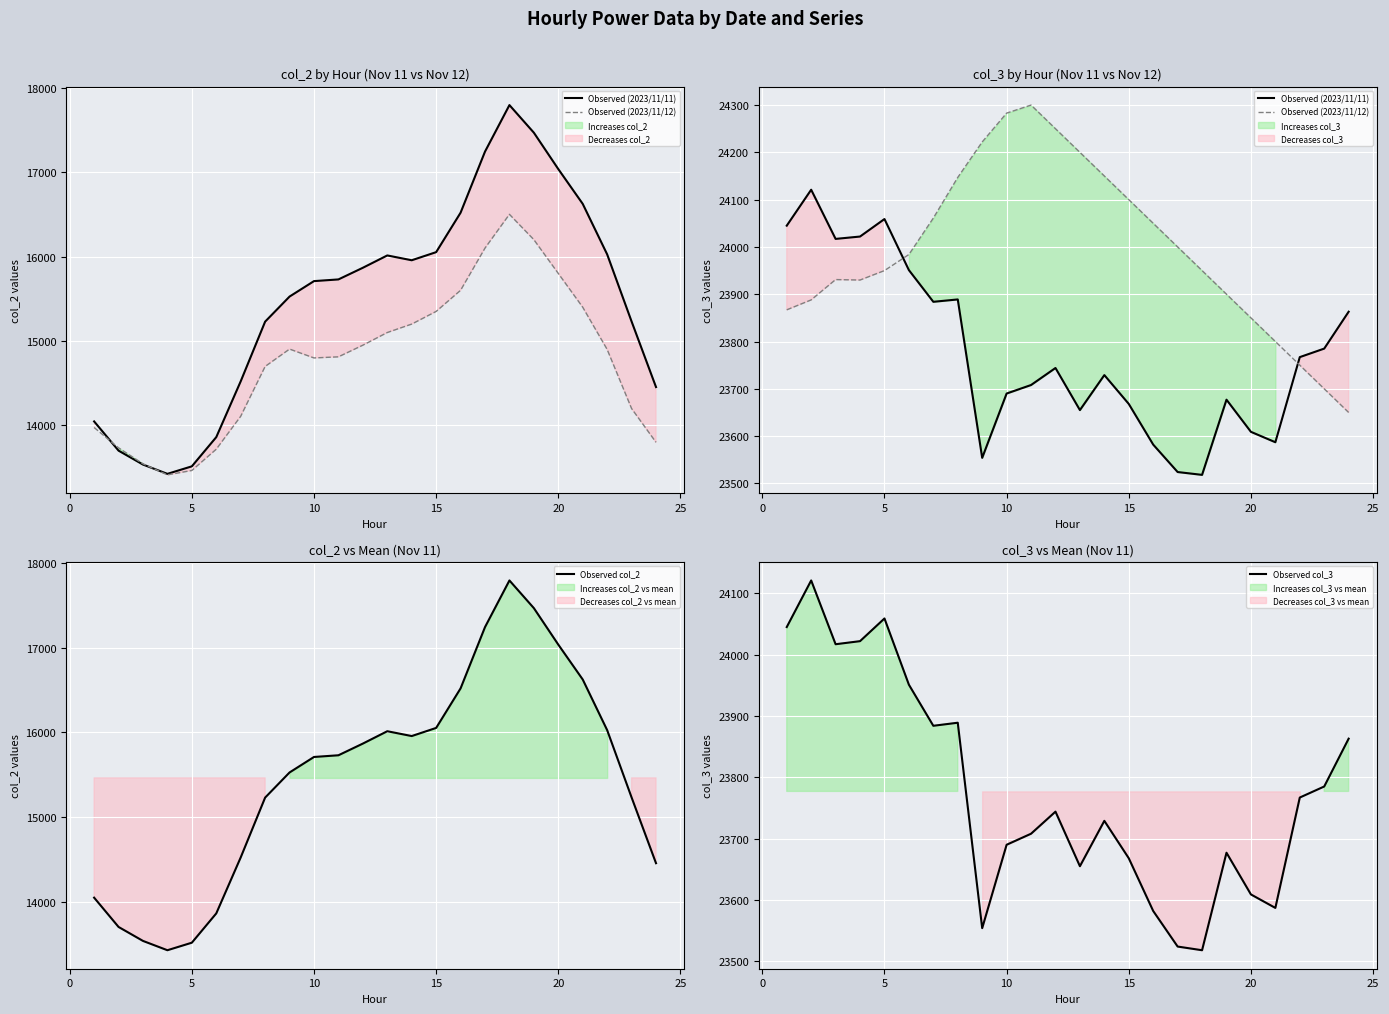

True or false: Observed col_3 has a value of 23609 at 20.

True